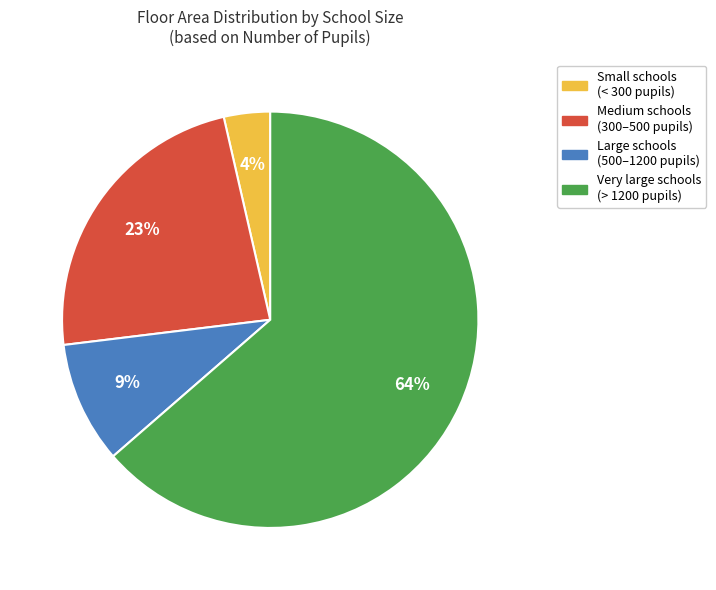

To the nearest percent, what is the difference between the largest and smallest slice percentages?

60%